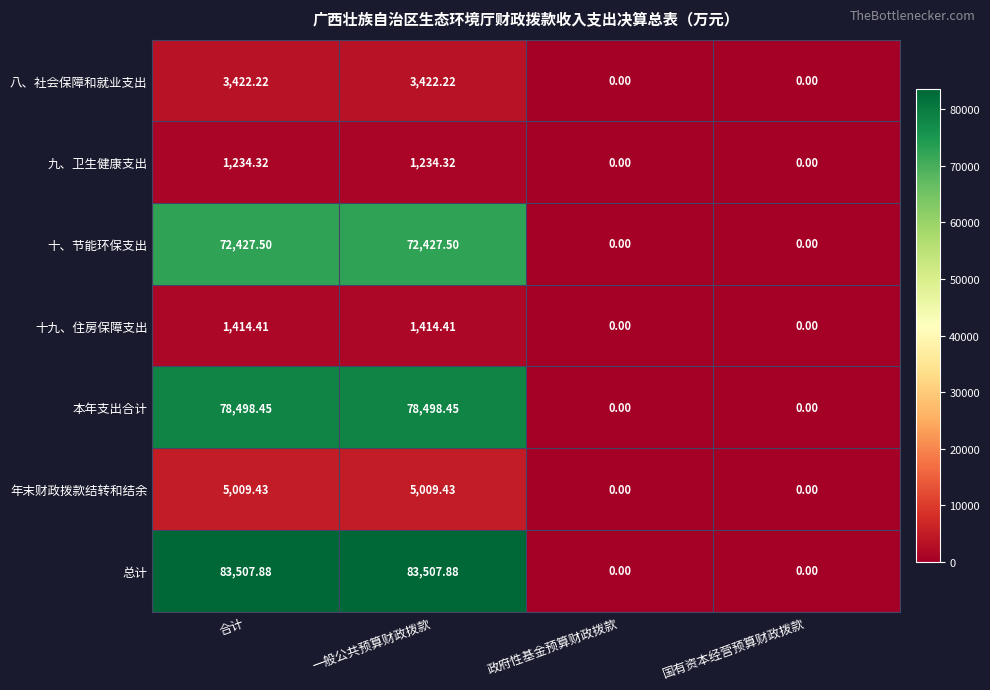

Which series has the largest total across all categories?

总计